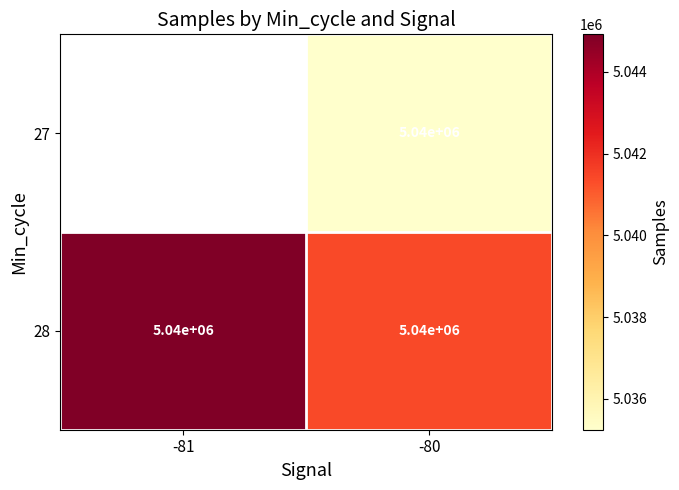

What is the average value of the 28 series?

5040000